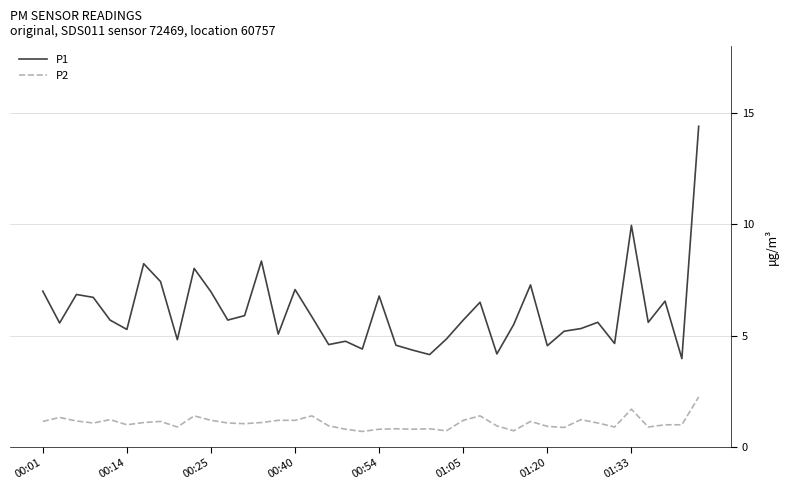

How many lines are shown in the chart?

2